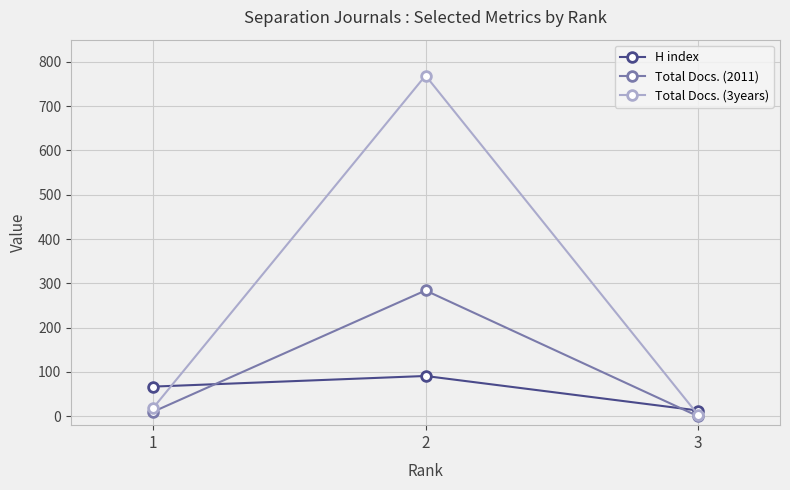

Rank the series by their maximum value, from highest to lowest.

Total Docs. (3years), Total Docs. (2011), H index